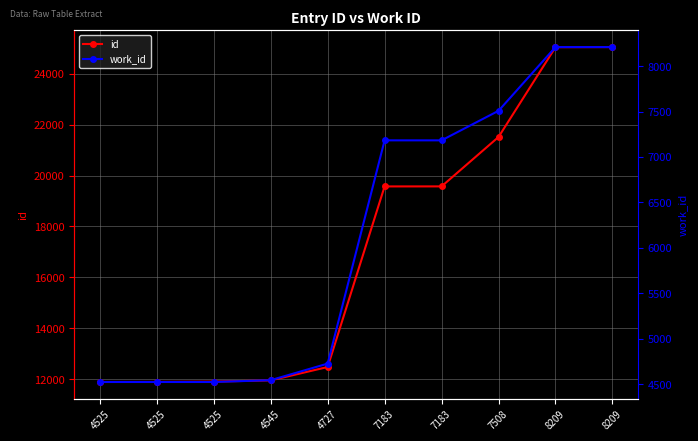

What is the spread (max minus min) of values at 4727?

7746